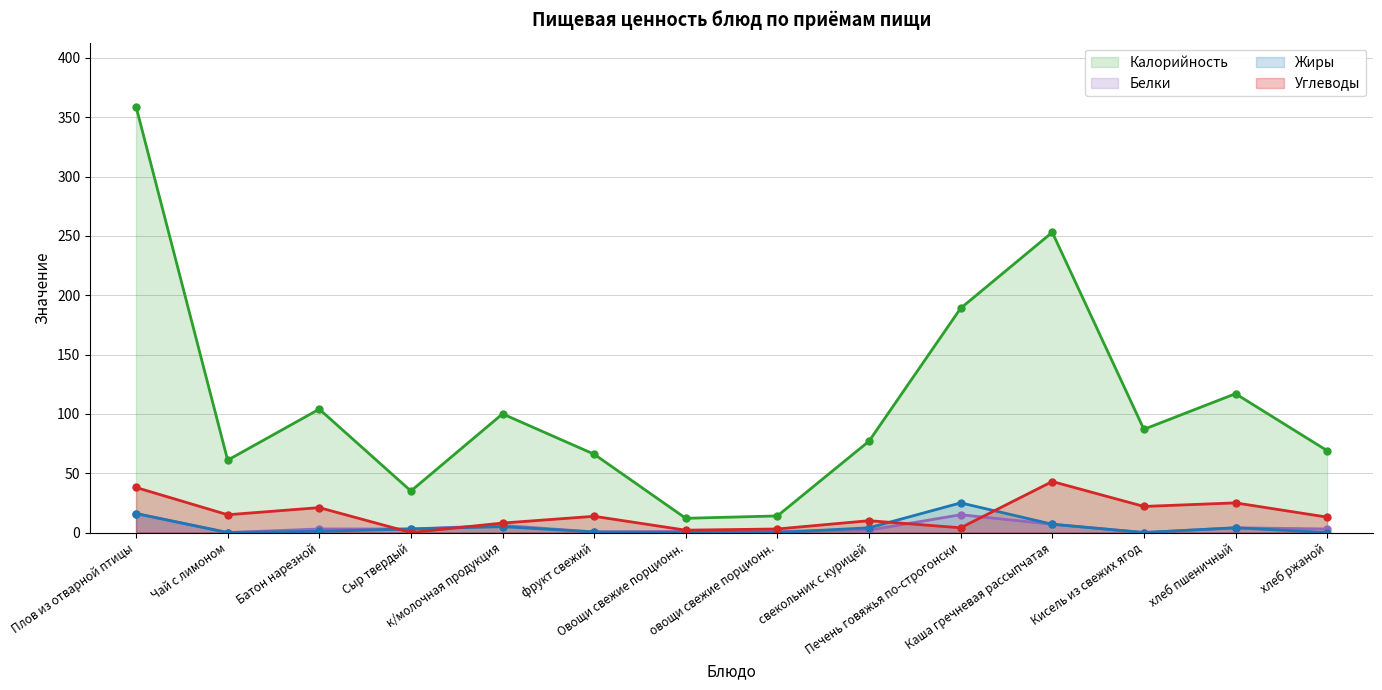

What is the label of the 1st point from the left?

Плов из отварной птицы